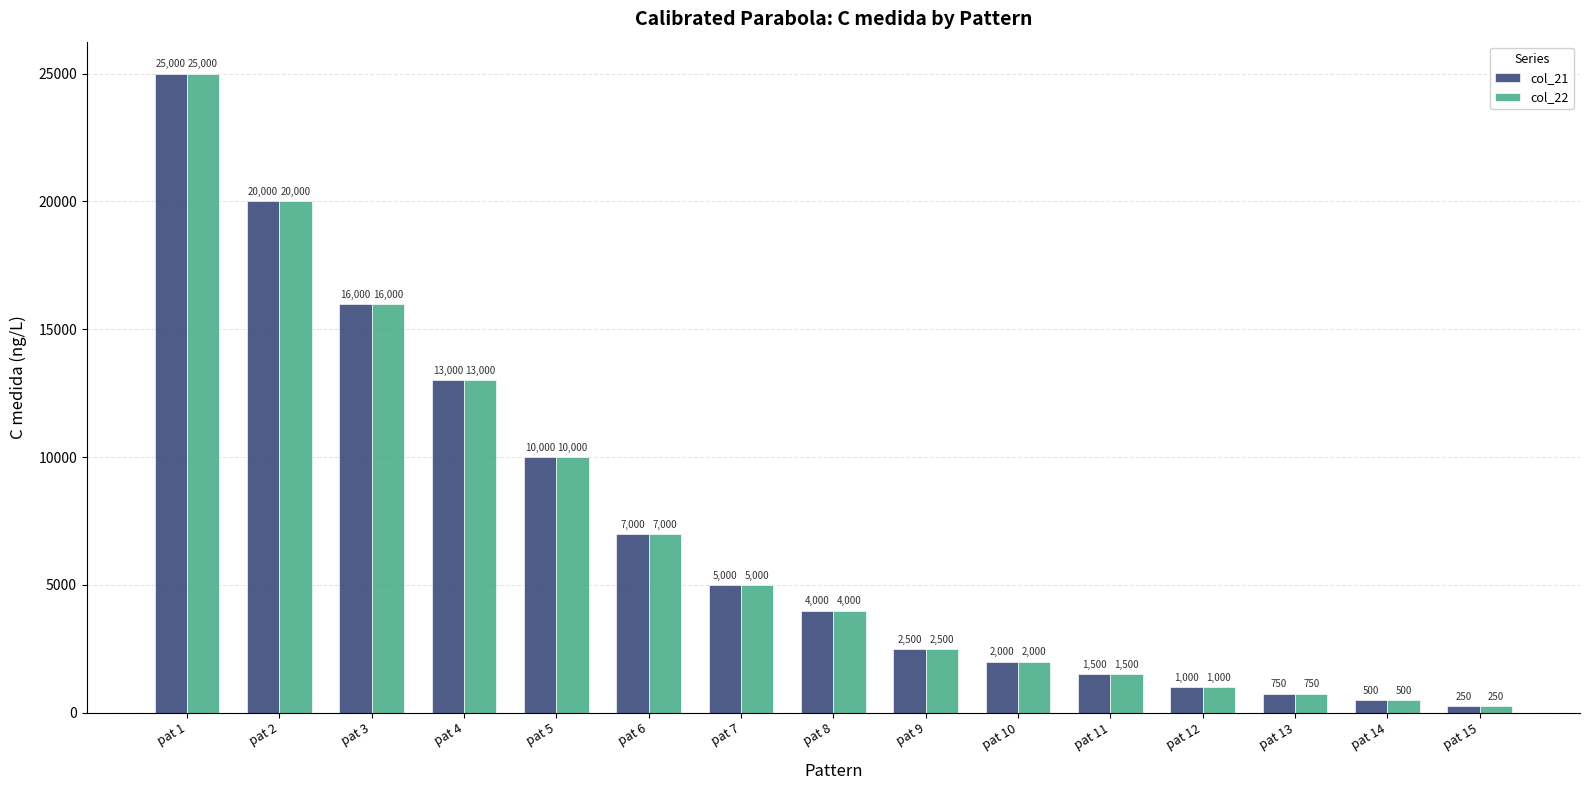

Reading left to right, what are all the values shown in this chart?

col_21: pat 1=25000	pat 2=20000	pat 3=16000	pat 4=13000	pat 5=10000	pat 6=7000	pat 7=5000	pat 8=4000	pat 9=2500	pat 10=2000	pat 11=1500	pat 12=1000	pat 13=750	pat 14=500	pat 15=250
col_22: pat 1=25000	pat 2=20000	pat 3=16000	pat 4=13000	pat 5=10000	pat 6=7000	pat 7=5000	pat 8=4000	pat 9=2500	pat 10=2000	pat 11=1500	pat 12=1000	pat 13=750	pat 14=500	pat 15=250